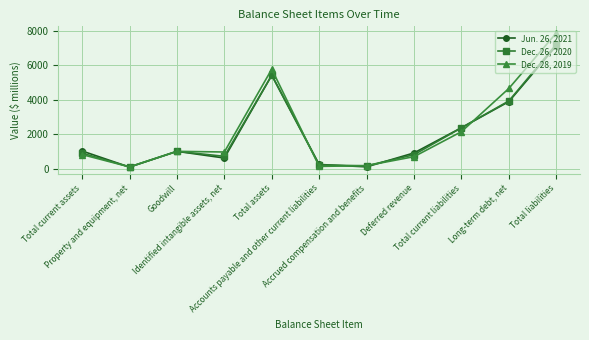

At which category is the sum across all series the highest?

Total liabilities